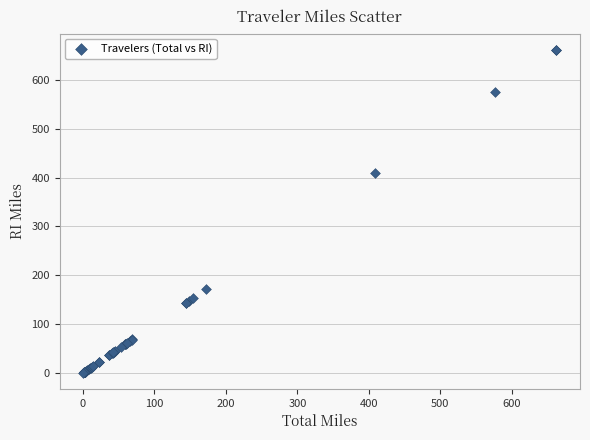

What Y value in the scatter plot is closest to 331?

408.9